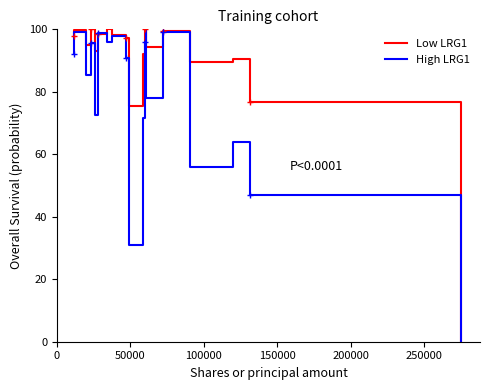

Rank the series by their average value, from highest to lowest.

Low LRG1, High LRG1